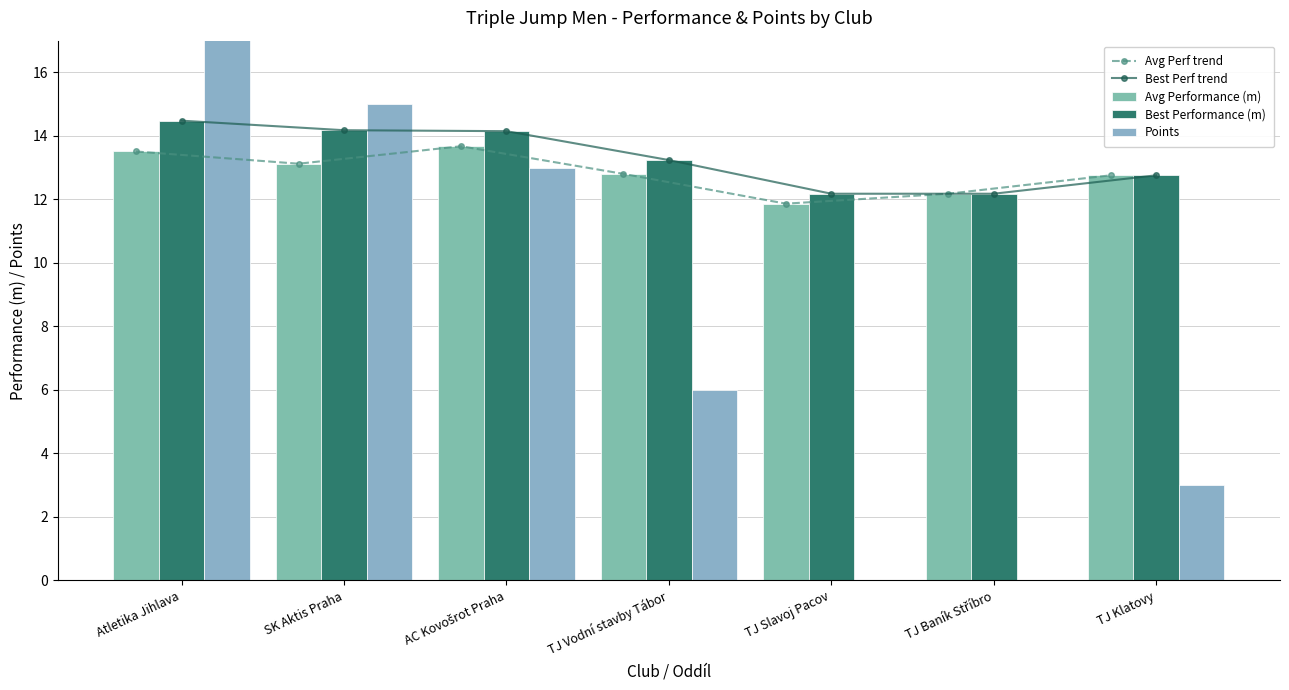

Between TJ Vodní stavby Tábor and Atletika Jihlava, which is larger?

Atletika Jihlava